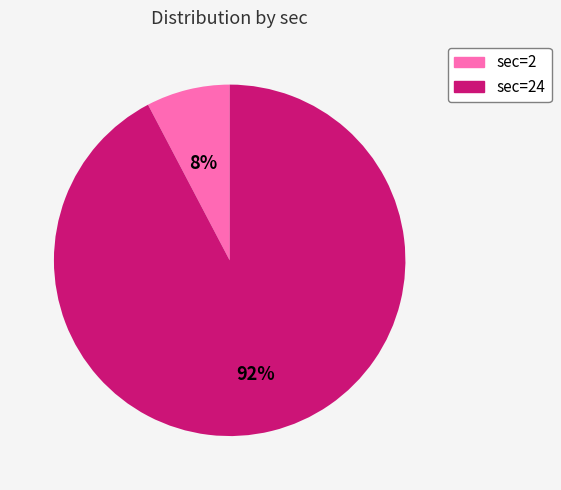

To the nearest percent, what is the average slice percentage?

50%